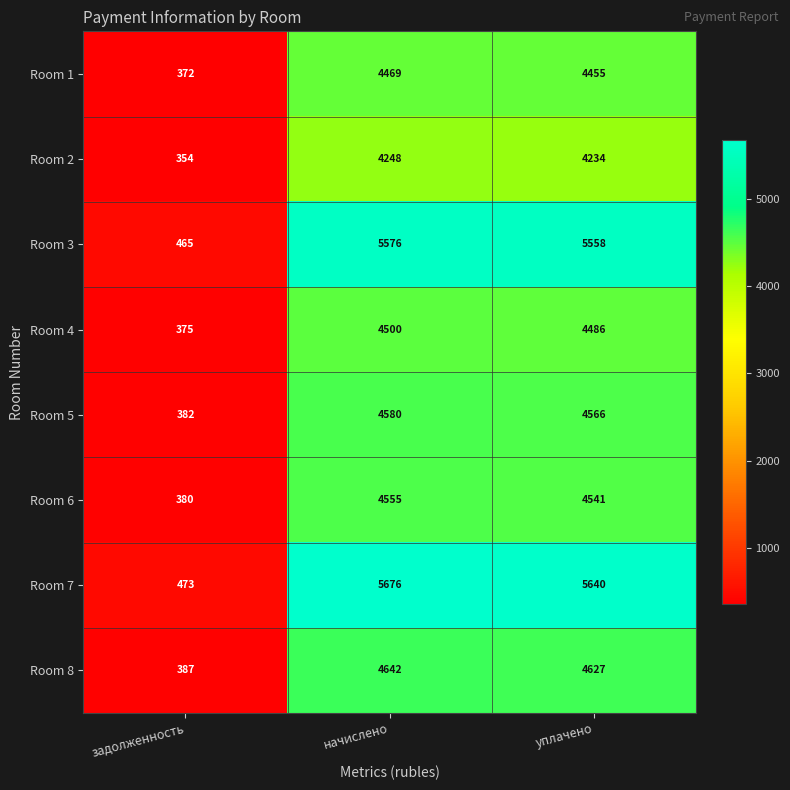

The value of Room 4 at задолженность is 375. True or false?

True